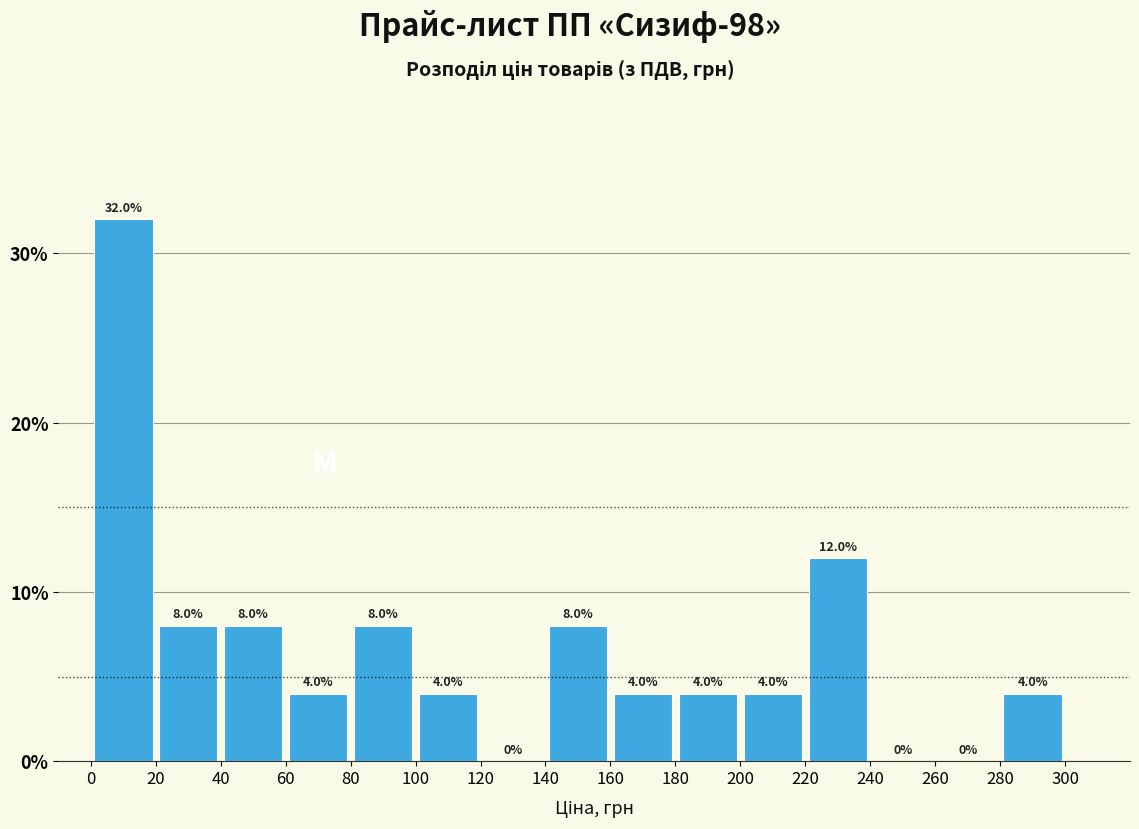

Over which range of the x-axis is the bar tallest?

0 to 20